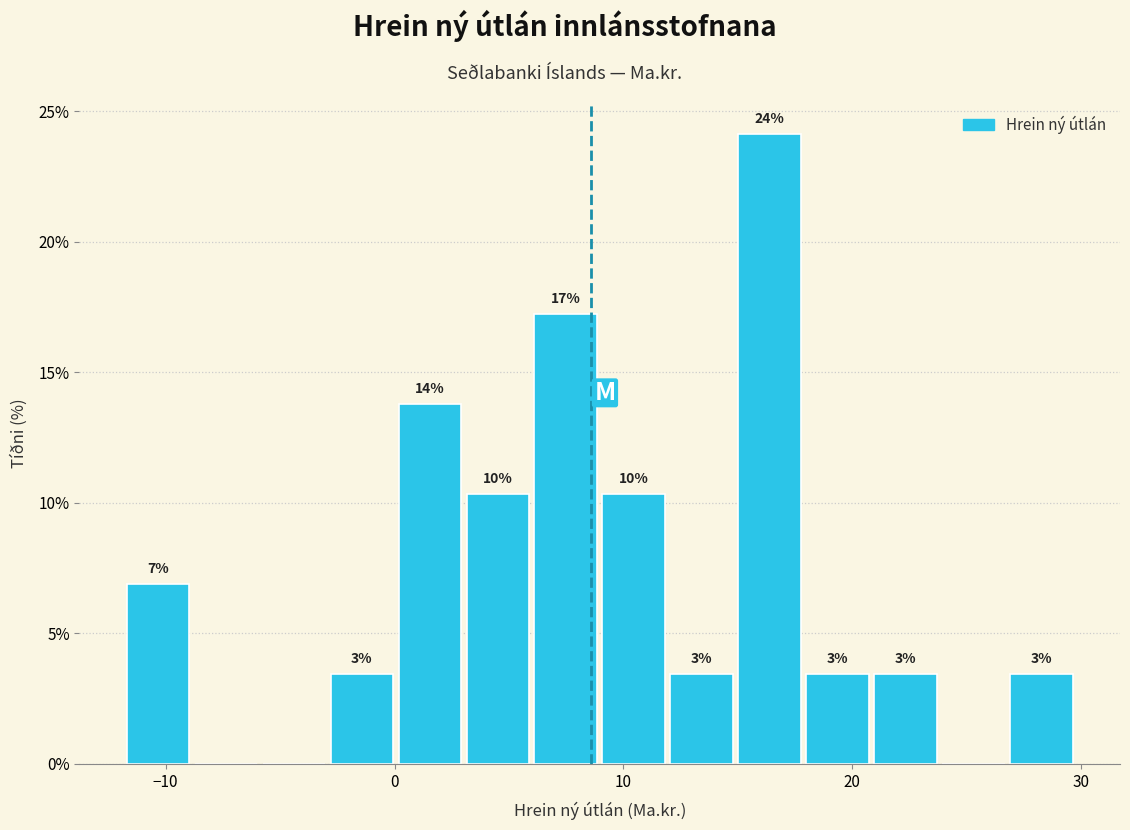

Read against the x-axis, roughly where is the centre of the tallest bar?

16